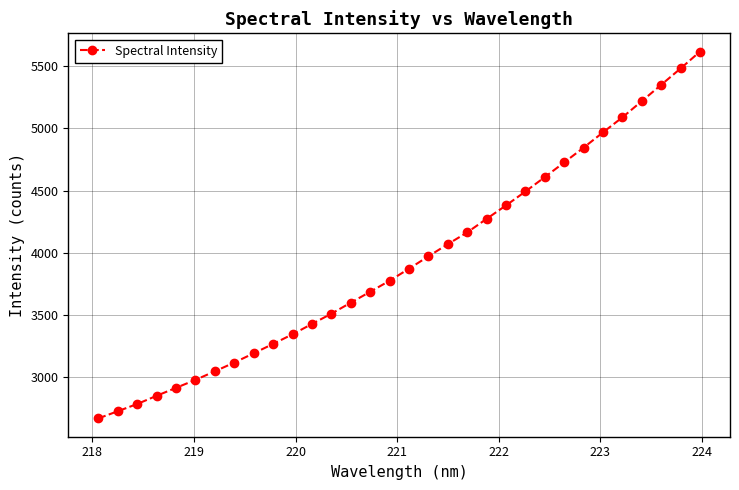

How many categories are shown in the chart?

32